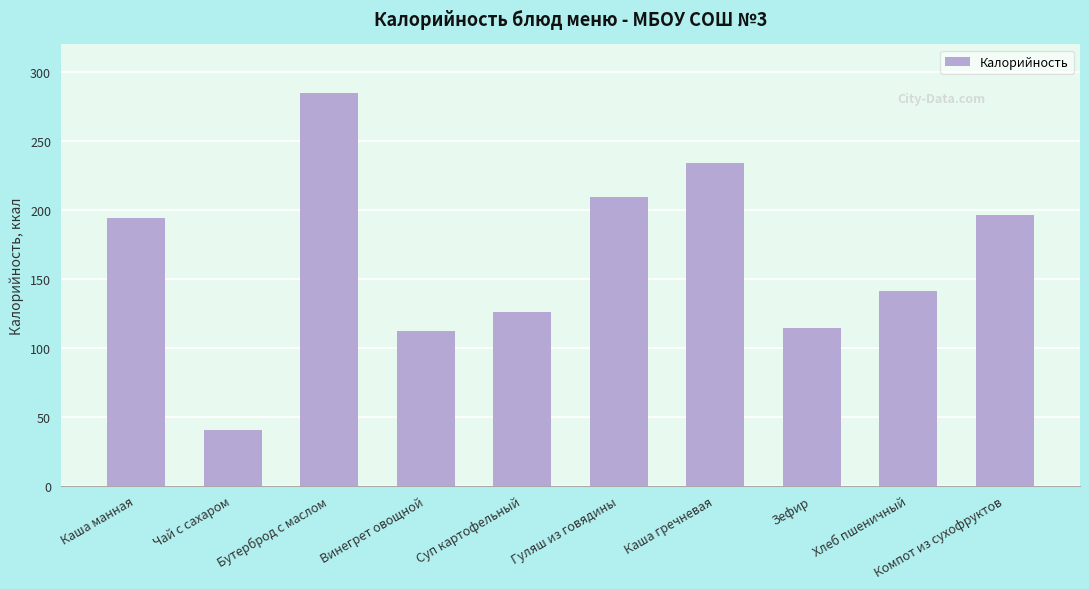

What is the difference between the values at Бутерброд с маслом and Компот из сухофруктов?

89